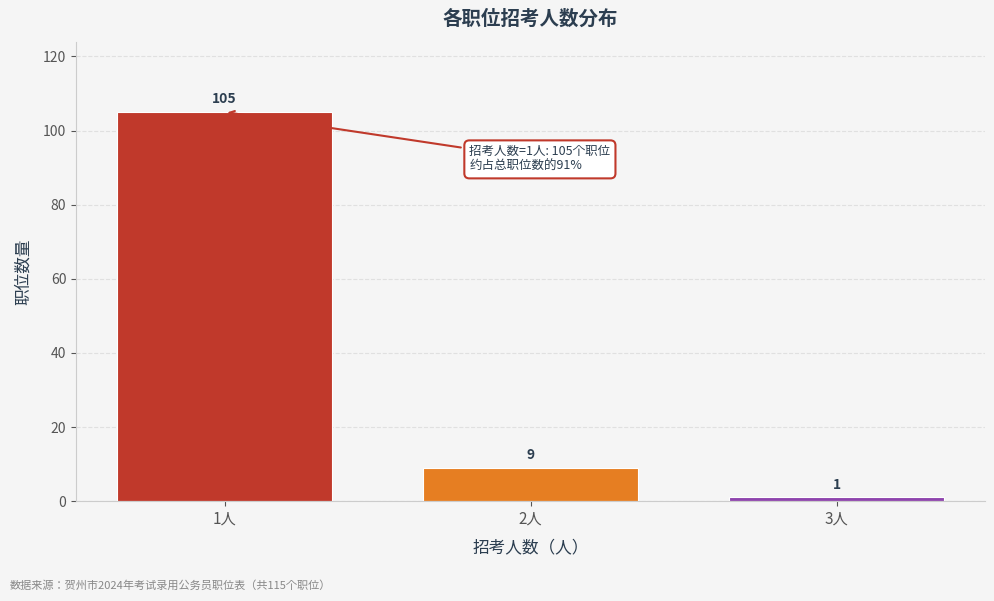

Reading left to right, extract all data points from this chart.

105	9	1